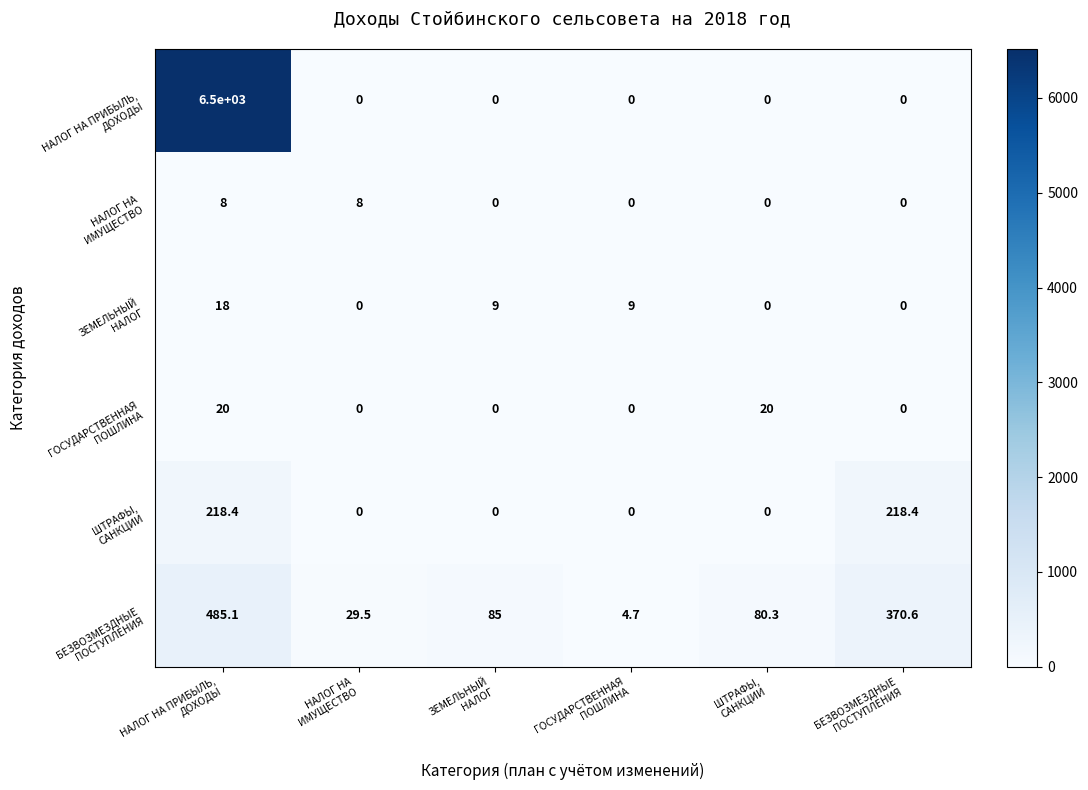

Which series has the widest spread of values?

НАЛОГ НА ПРИБЫЛЬ, ДОХОДЫ